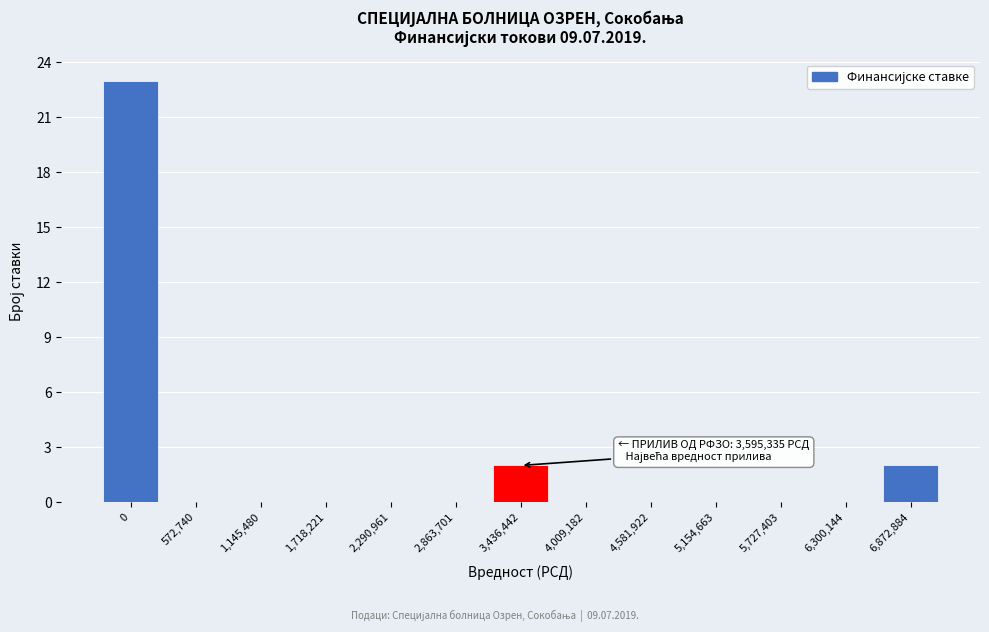

Reading left to right, list all the values displayed in this chart.

0=23	572,740=0	1,145,480=0	1,718,221=0	2,290,961=0	2,863,701=0	3,436,442=2	4,009,182=0	4,581,922=0	5,154,663=0	5,727,403=0	6,300,144=0	6,872,884=2